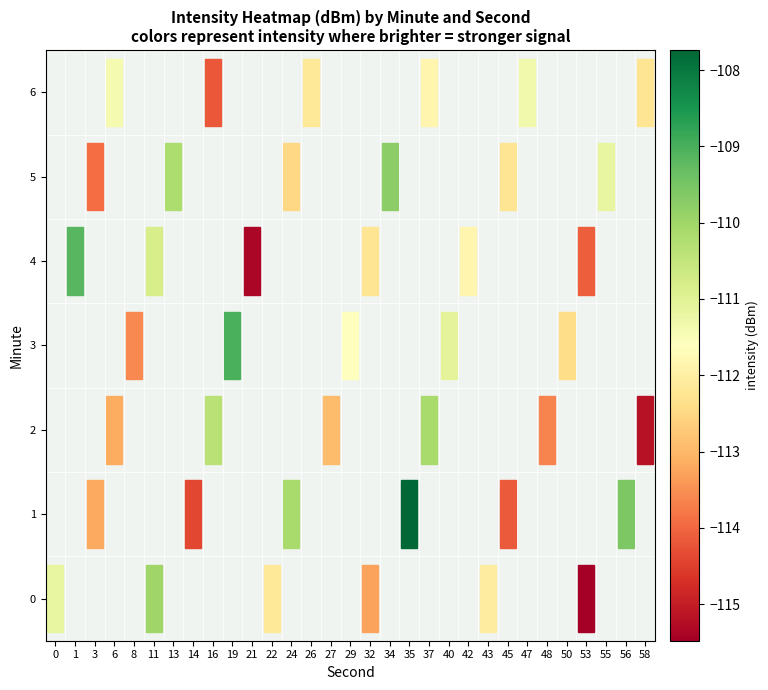

At 0, list the series in order from largest to smallest.

1, 2, 3, 4, 5, 6, 0